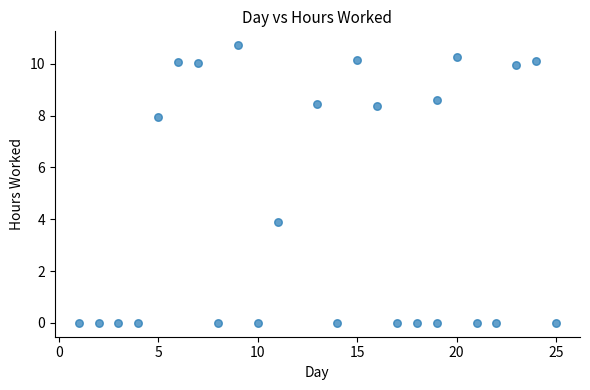

What is the range of X values (max minus min)?

24.0